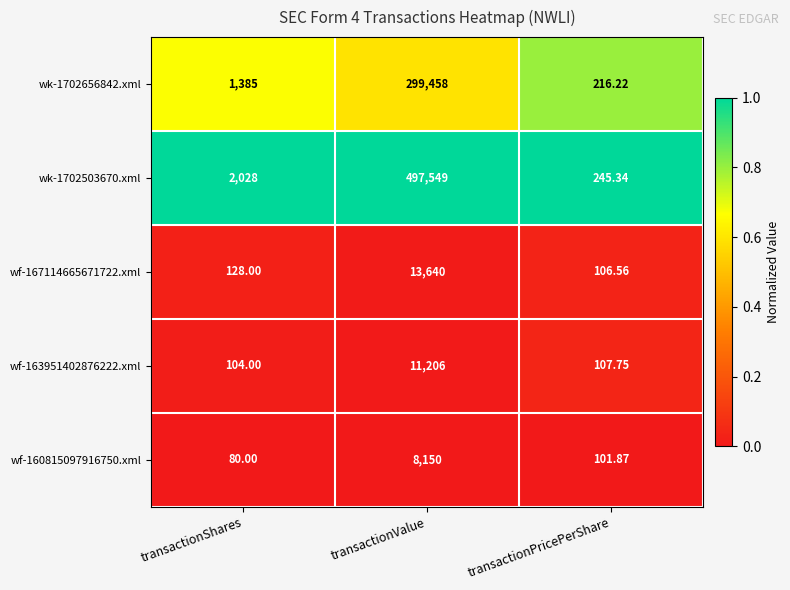

Rank the categories by wf-160815097916750.xml value from lowest to highest.

transactionShares, transactionPricePerShare, transactionValue